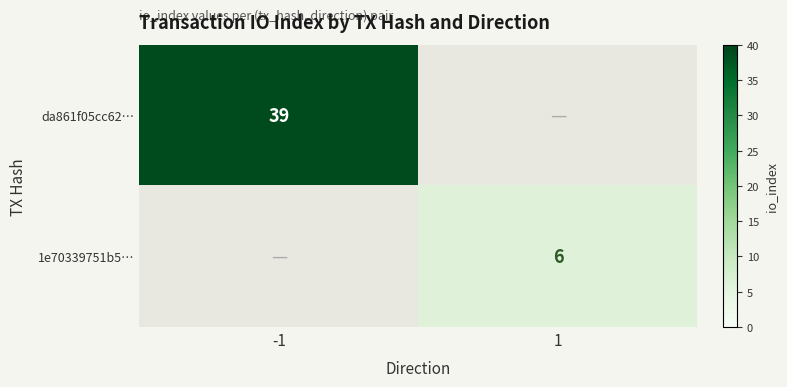

Is it true that 1e70339751b5… equals 10 at 1?

False